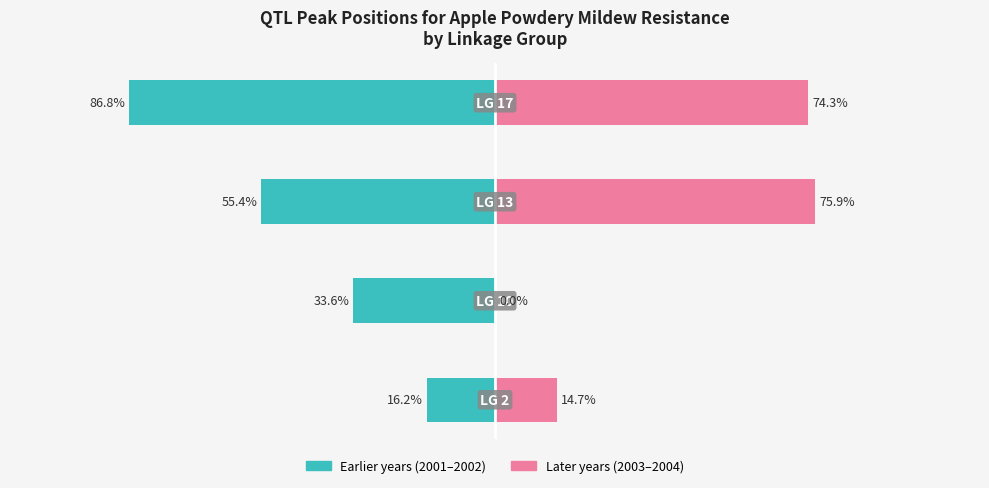

What is the maximum value for Earlier (2001–2002)?

-16.2